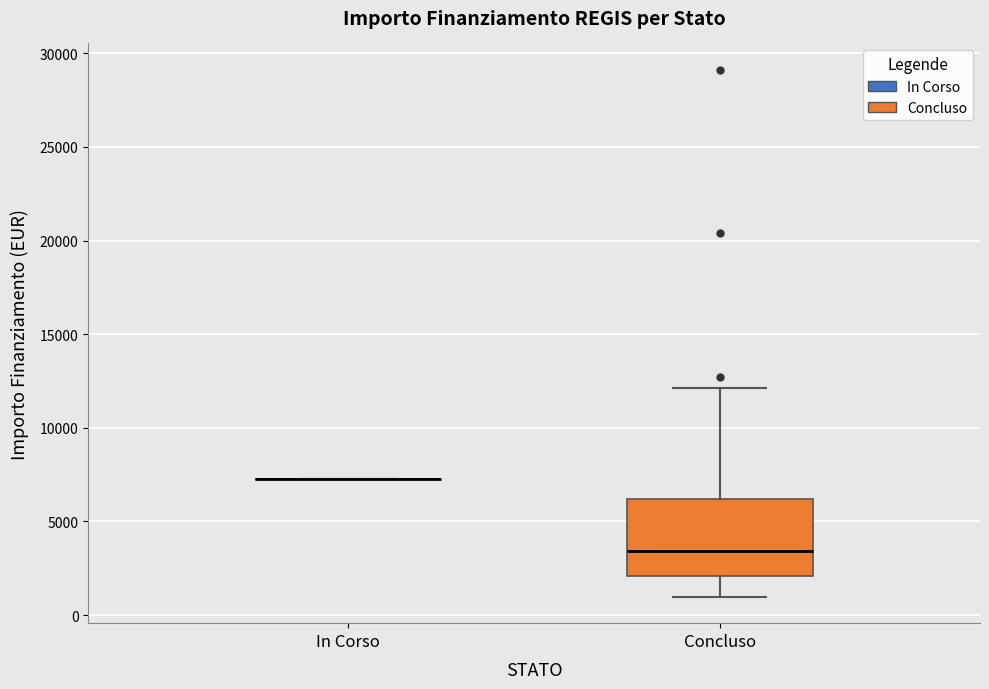

Which box is the tallest, from its lower edge to its upper edge?

Concluso